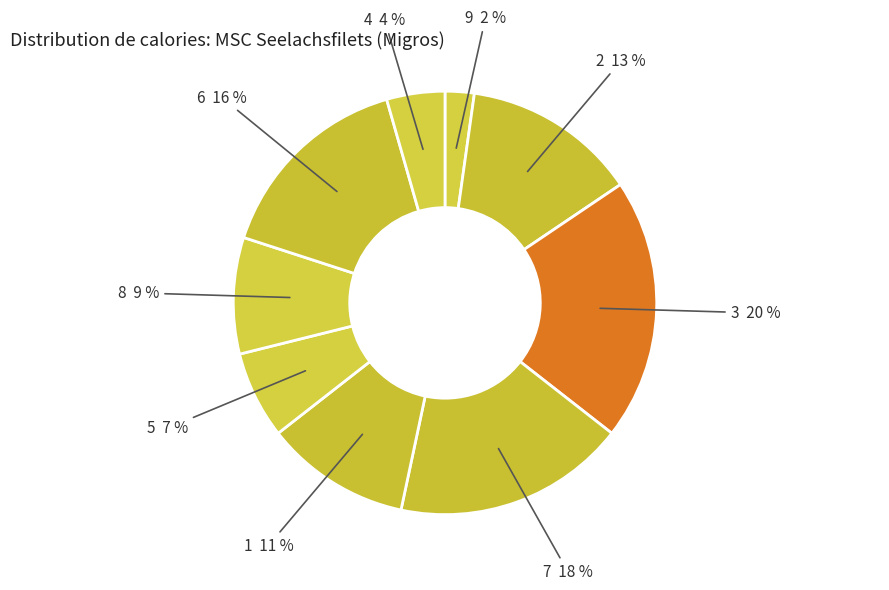

To the nearest percent, what is the difference between the 9 and 4 slice percentages?

2%